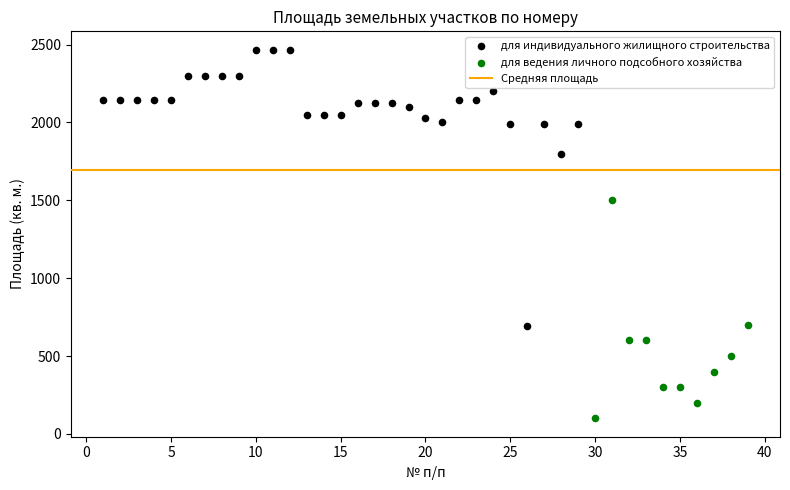

Which series has the widest spread of Y values?

для индивидуального жилищного строительства